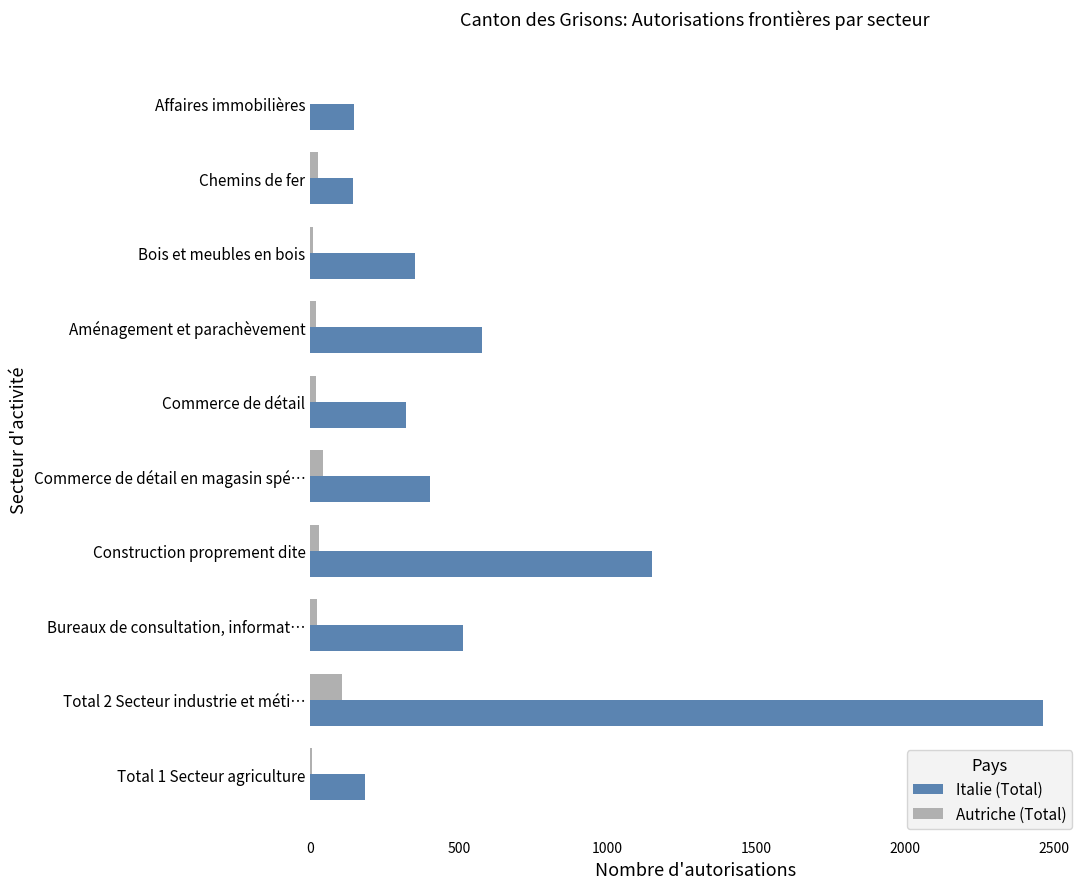

Where is Italie (Total) nearest to the value 1305?

Construction proprement dite